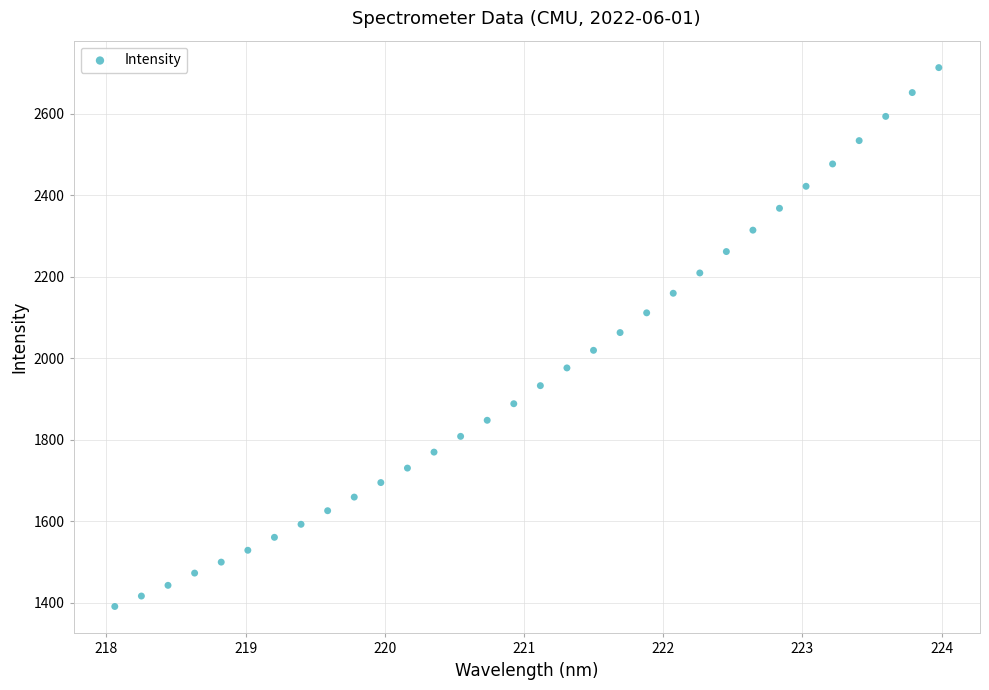

What is the range of Y values (max minus min)?

1321.4